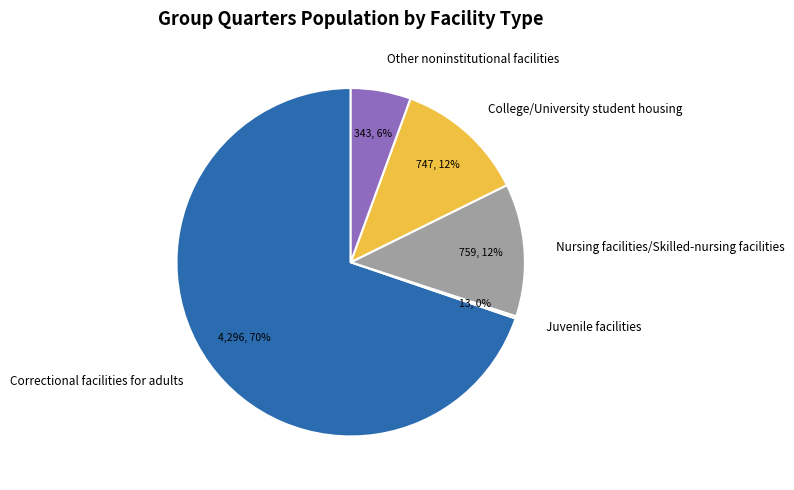

Combined, do Nursing facilities/Skilled-nursing facilities and College/University student housing account for over 50%?

No